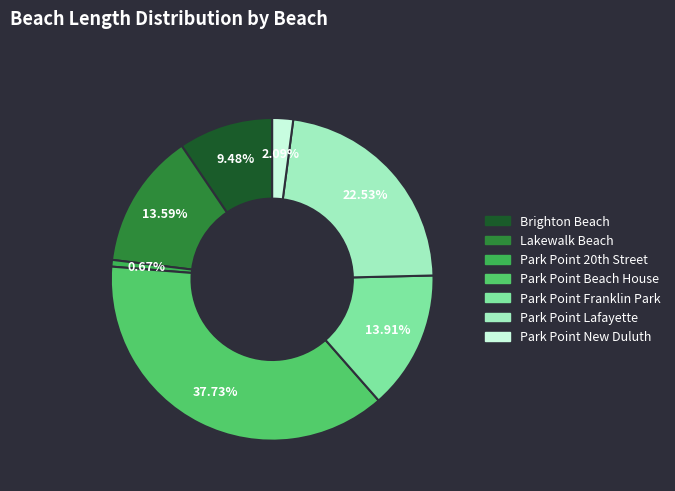

To the nearest percent, what is the difference between the largest and smallest slice percentages?

37%